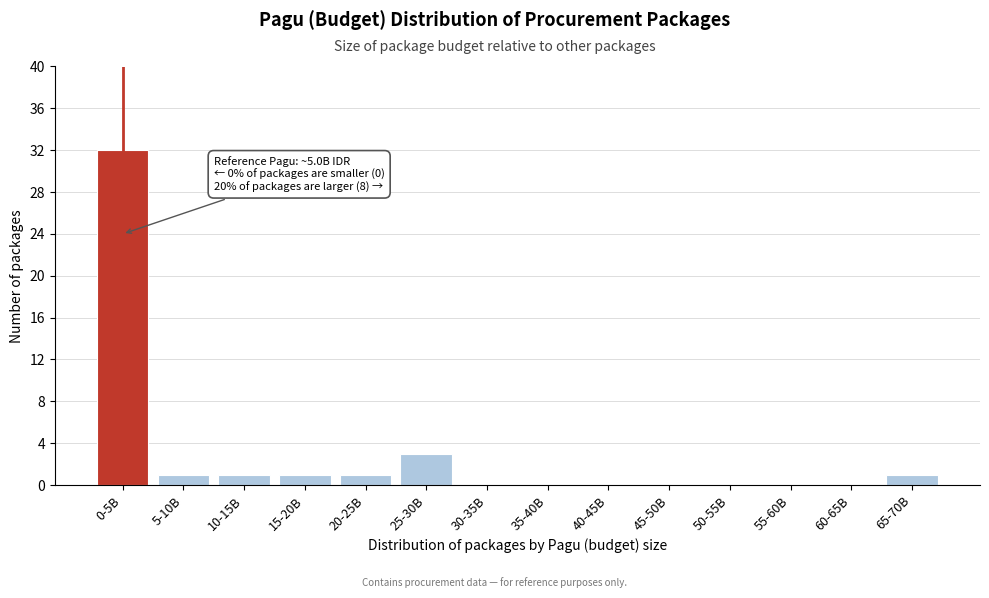

Reading left to right, transcribe all the data shown in this chart.

0-5B=32	5-10B=1	10-15B=1	15-20B=1	20-25B=1	25-30B=3	30-35B=0	35-40B=0	40-45B=0	45-50B=0	50-55B=0	55-60B=0	60-65B=0	65-70B=1